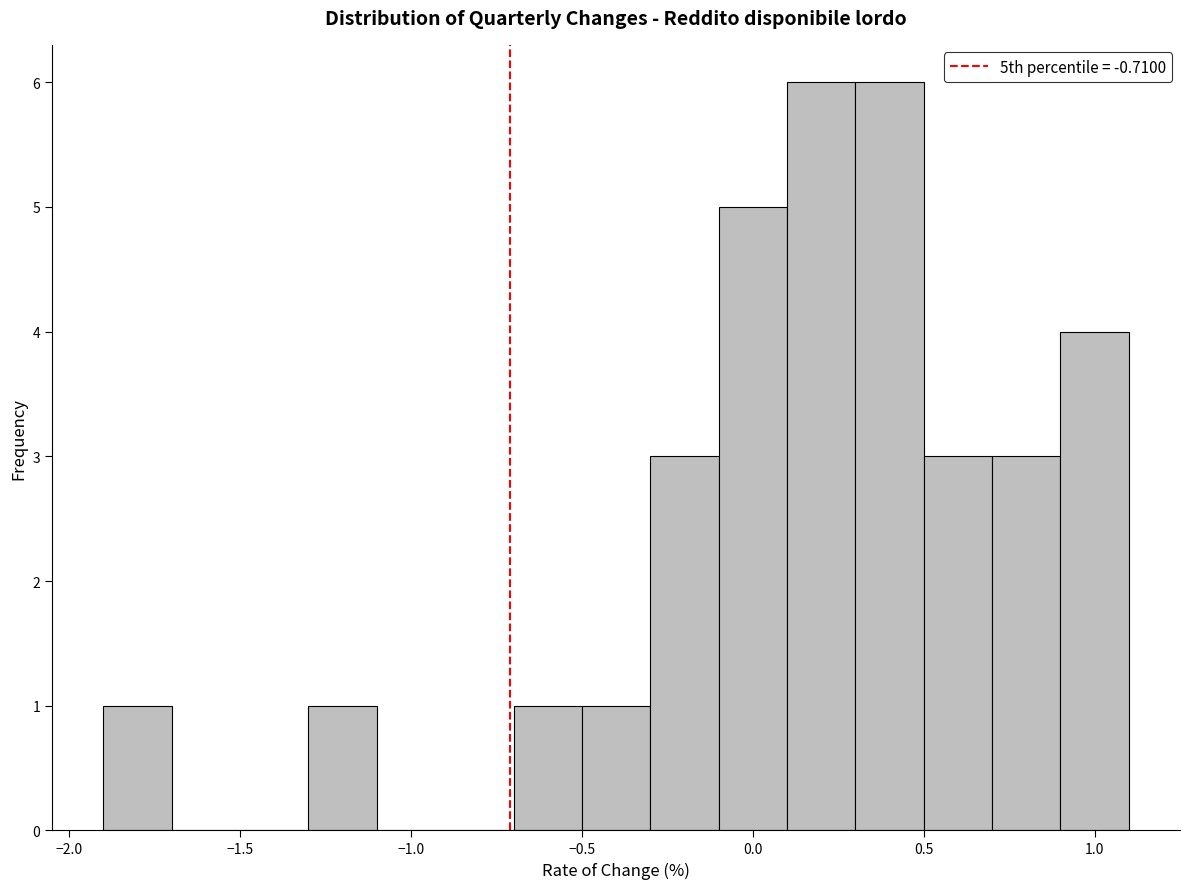

Reading left to right, transcribe this chart: for each bar, give the range it covers on the x-axis and its height. The values are not printed on the chart, so give them approximately, as read against the axis.

-1.9 to -1.7: 1
-1.7 to -1.5: 0
-1.5 to -1.3: 0
-1.3 to -1.1: 1
-1.1 to -0.9: 0
-0.9 to -0.7: 0
-0.7 to -0.5: 1
-0.5 to -0.3: 1
-0.3 to -0.1: 3
-0.1 to 0.1: 5
0.1 to 0.3: 6
0.3 to 0.5: 6
0.5 to 0.7: 3
0.7 to 0.9: 3
0.9 to 1.1: 4